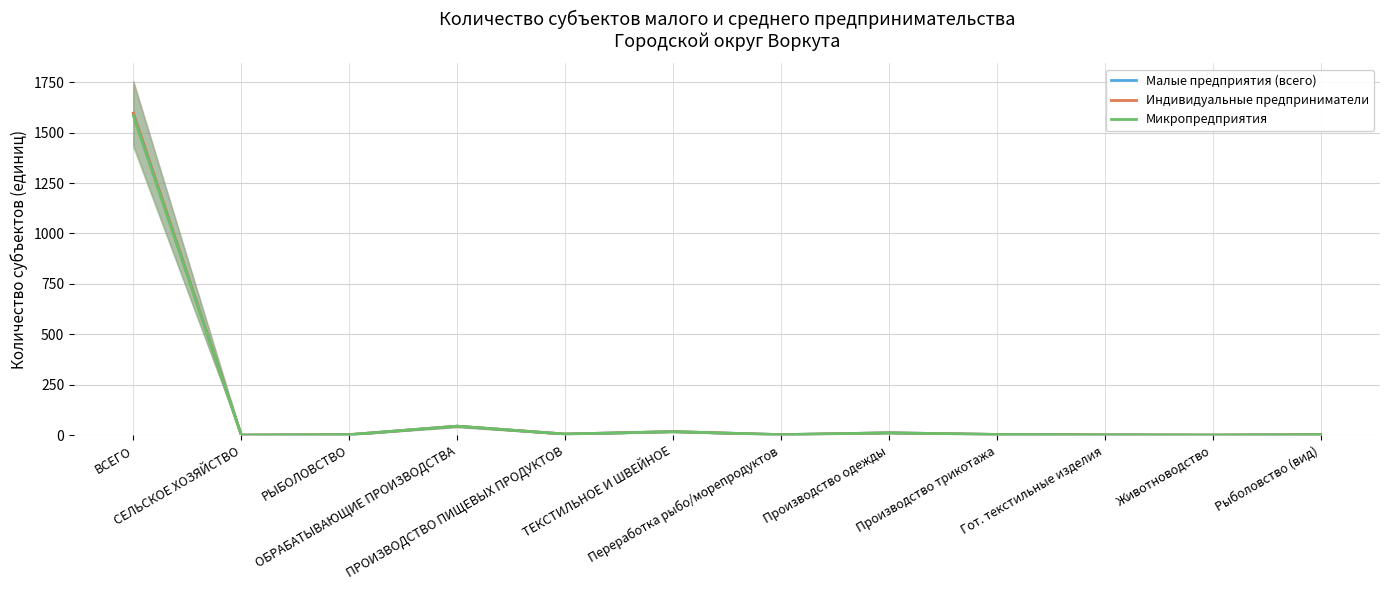

What position from the left is СЕЛЬСКОЕ ХОЗЯЙСТВО?

2